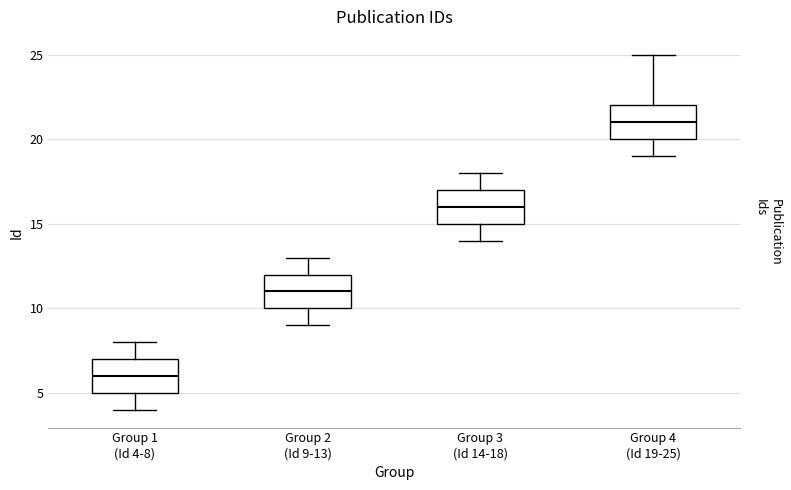

Where does the lower whisker of the box for Group 2 (Id 9-13) end on the y-axis? The values are not printed on the chart, so give them approximately, as read against the axis.

9